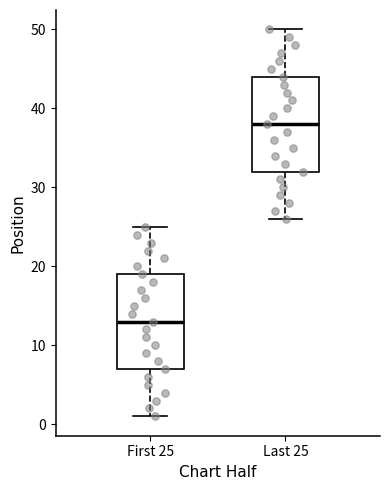

Which box has the highest median line?

Last 25